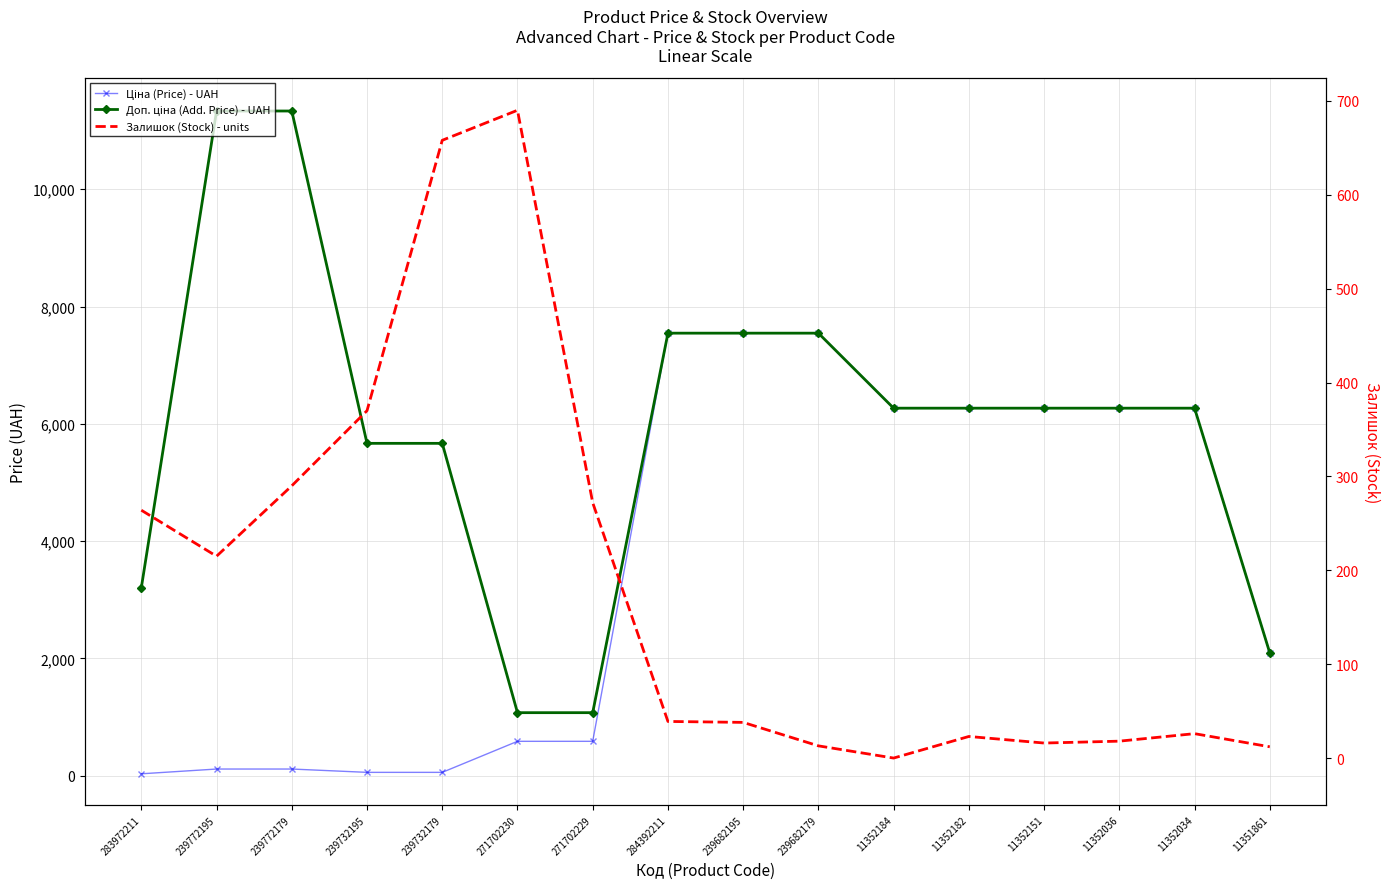

Does the chart have visible grid lines?

Yes